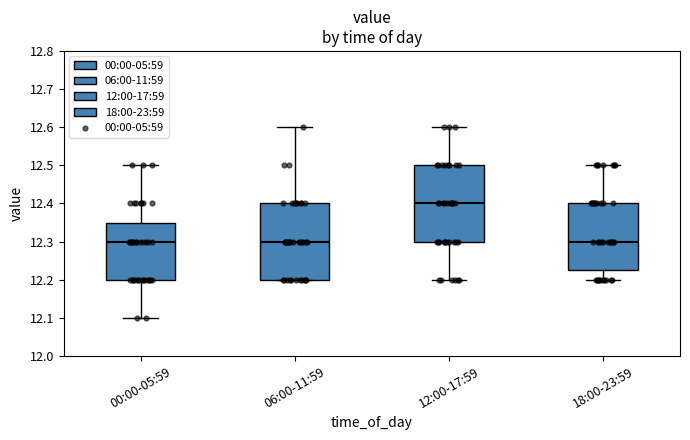

Where does the upper whisker of the box for 00:00-05:59 end on the y-axis? The values are not printed on the chart, so give them approximately, as read against the axis.

12.50